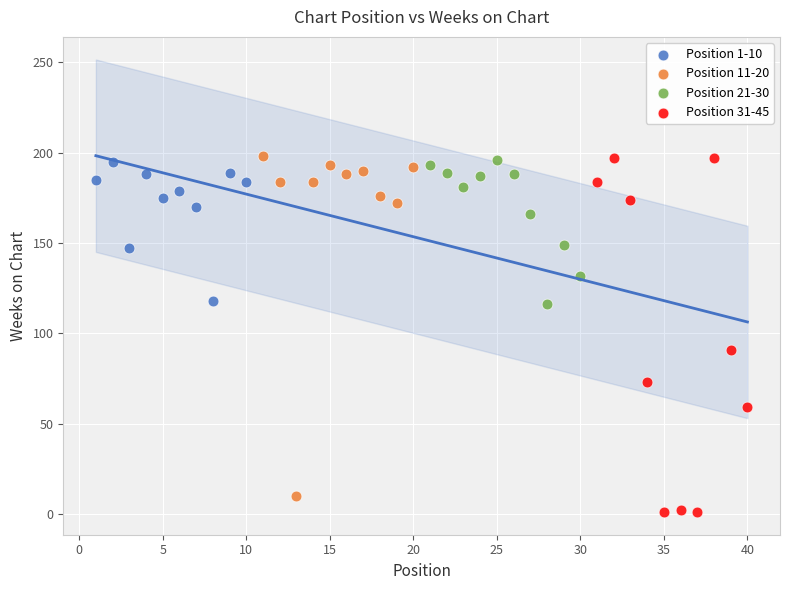

Which series has the widest spread of Y values?

Position 31-45